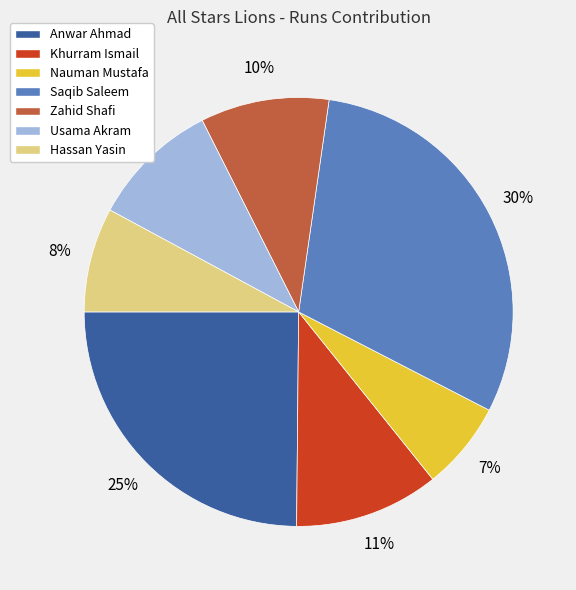

What is the smallest slice in the pie chart?

Nauman Mustafa